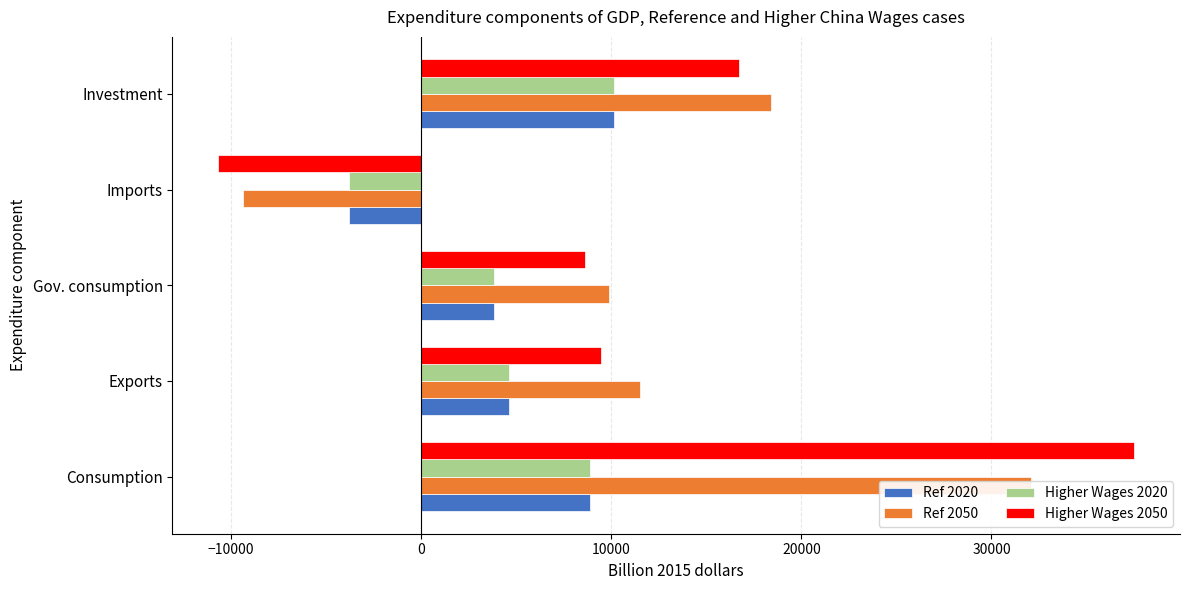

What is the minimum value for Higher Wages 2050?

-10664.8